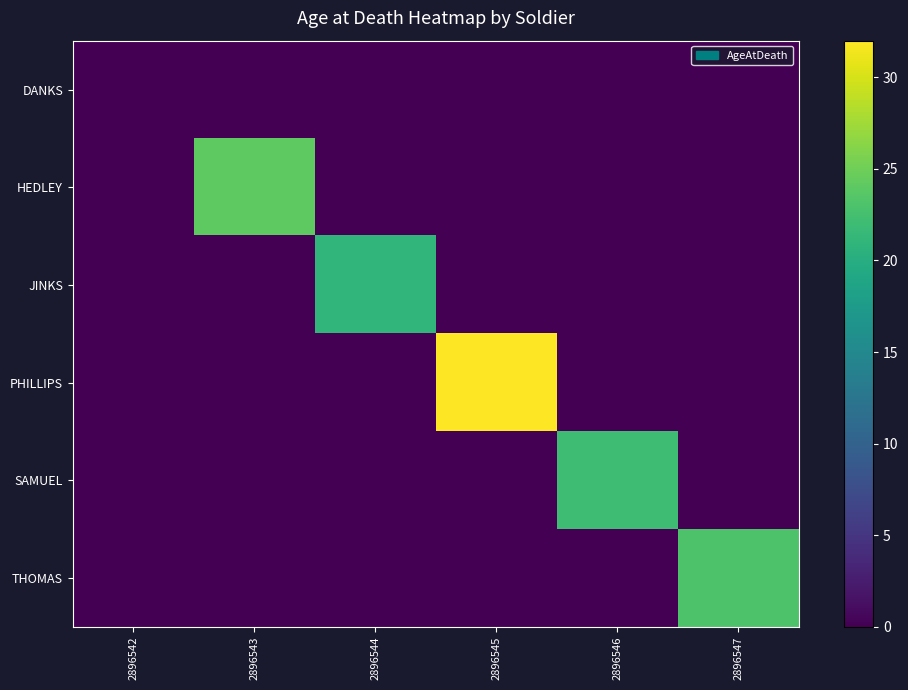

How many data points does each series have?

6